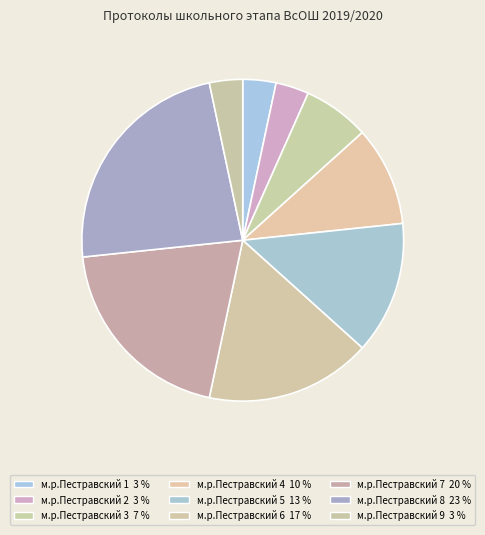

To the nearest percent, what is the difference between the largest and smallest slice percentages?

20%